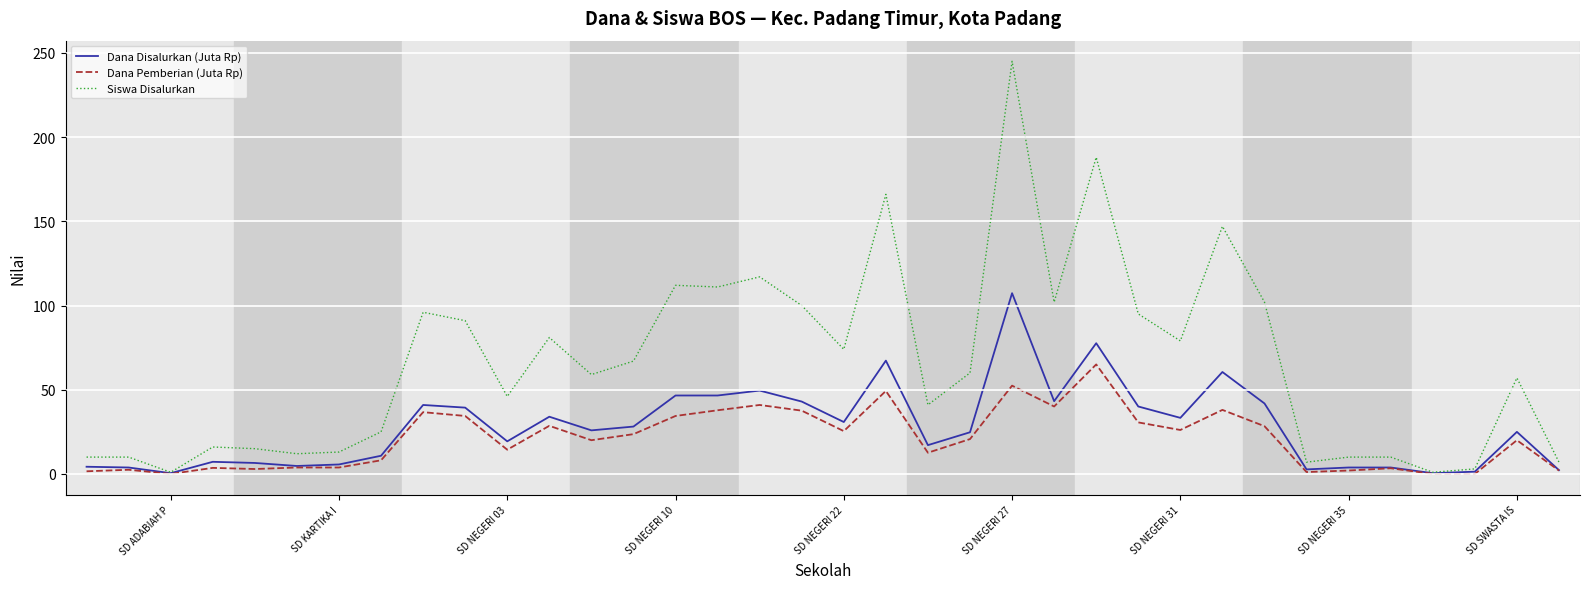

Which series has the largest range (max minus min)?

Siswa Disalurkan